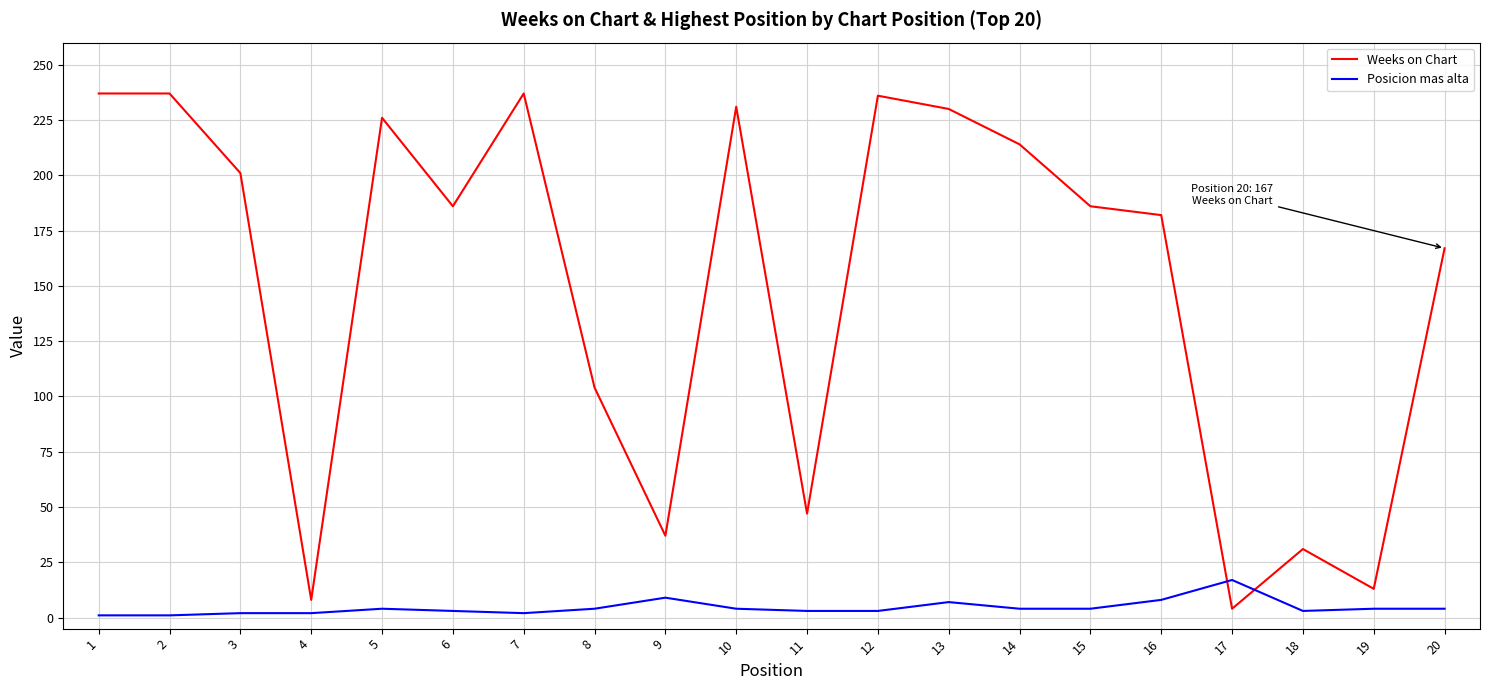

How many series are shown in this chart?

2